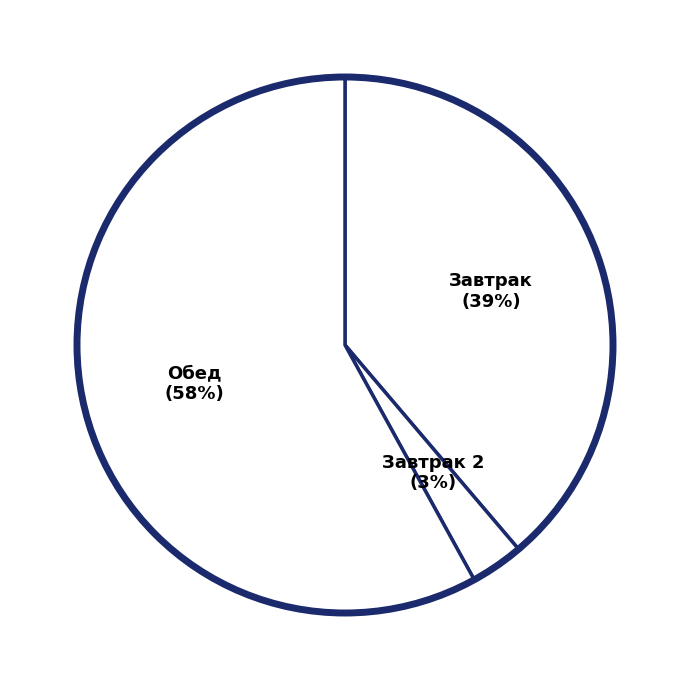

Count the number of slices in the pie.

3